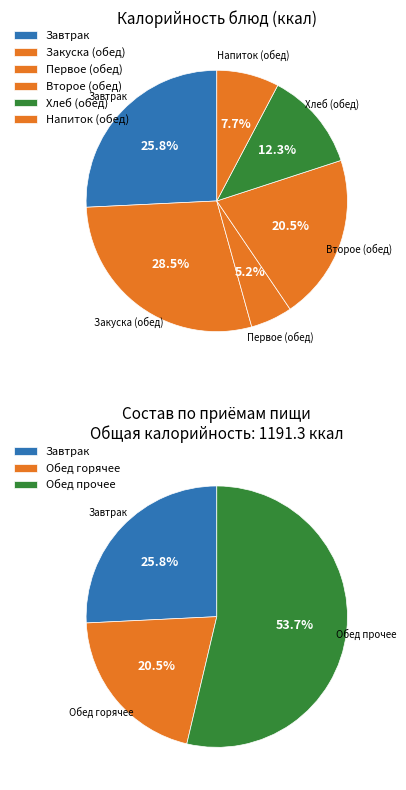

Does any single category account for the majority?

No